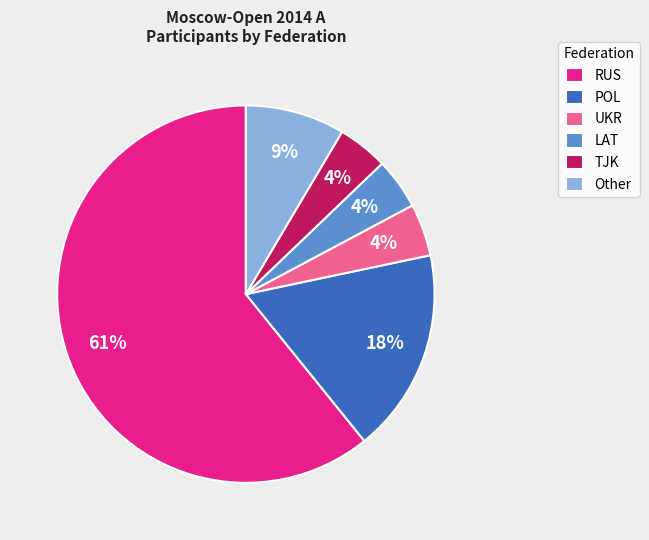

Which slice is the largest?

RUS